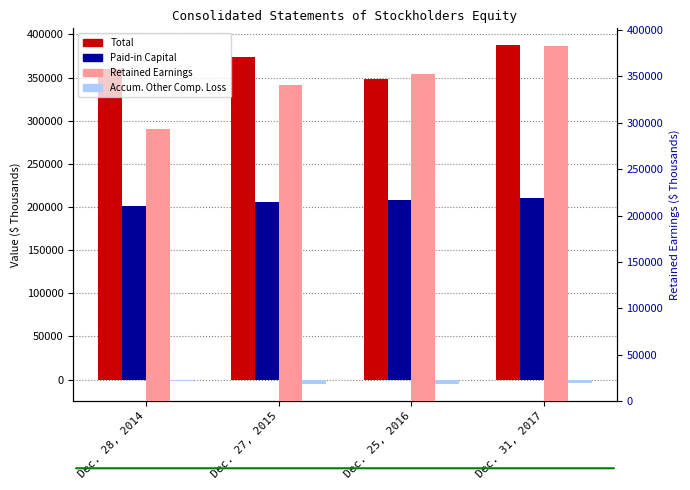

At which category does the chart reach its peak across all series?

Dec. 31, 2017